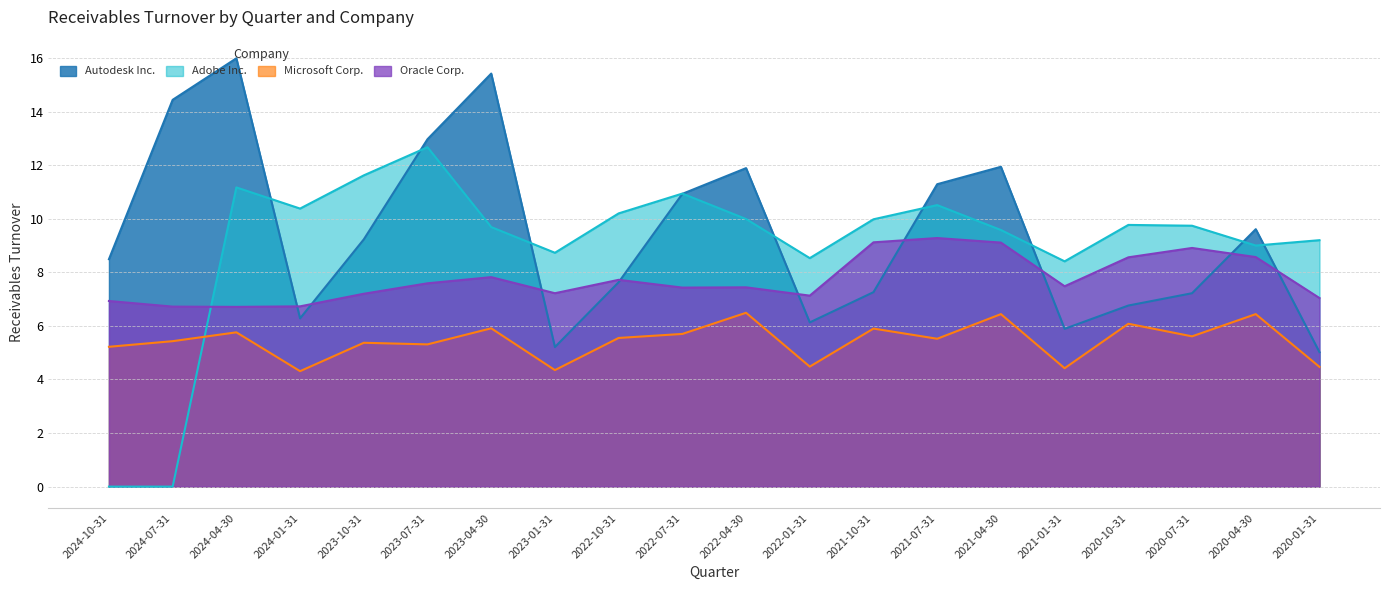

Does the chart display data point markers on the line(s)?

No